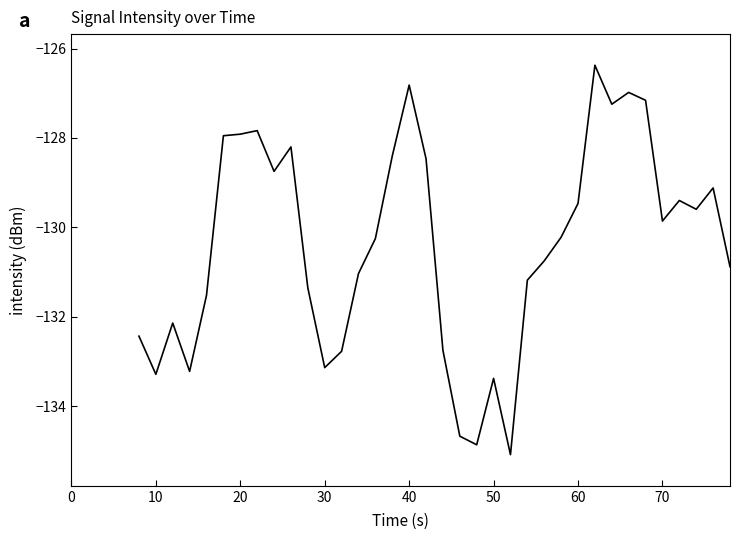

What is the difference between the maximum and minimum values?

8.7